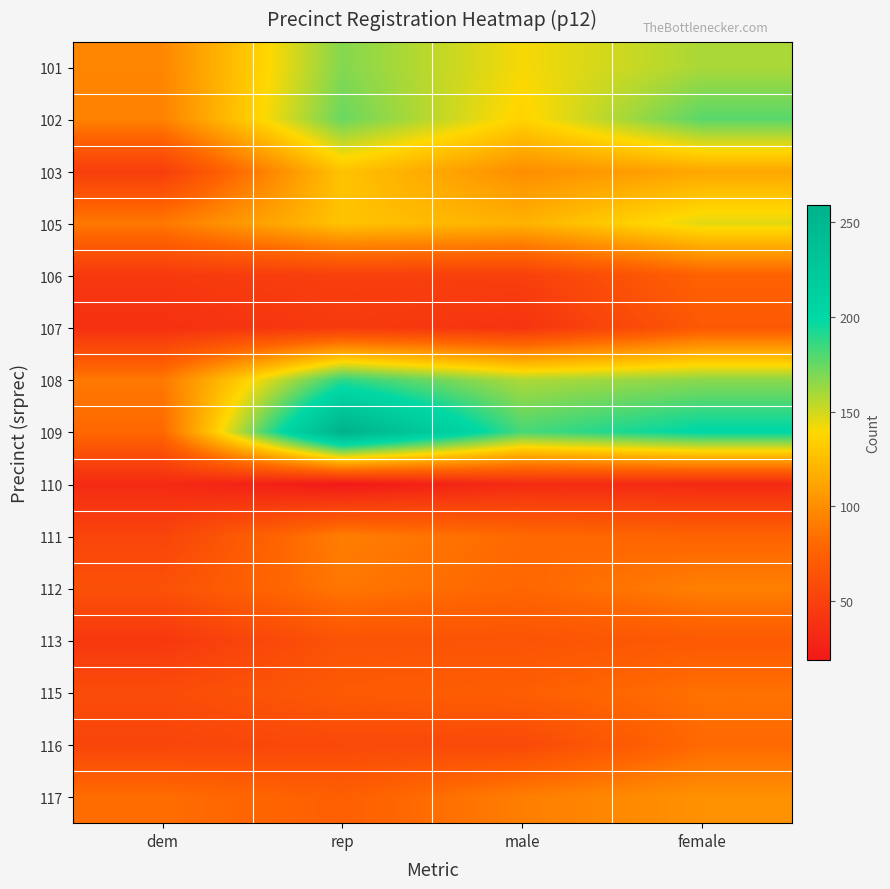

Reading left to right, list all the values displayed in this chart.

101: dem=96	rep=168	male=141	female=159
102: dem=94	rep=174	male=136	female=178
103: dem=48	rep=128	male=100	female=113
105: dem=89	rep=128	male=119	female=146
106: dem=44	rep=49	male=49	female=76
107: dem=37	rep=45	male=40	female=69
108: dem=89	rep=188	male=158	female=166
109: dem=80	rep=259	male=182	female=201
110: dem=33	rep=19	male=33	female=32
111: dem=53	rep=92	male=81	female=77
112: dem=63	rep=88	male=79	female=93
113: dem=43	rep=65	male=65	female=70
115: dem=59	rep=70	male=74	female=85
116: dem=53	rep=57	male=57	female=81
117: dem=83	rep=74	male=92	female=102